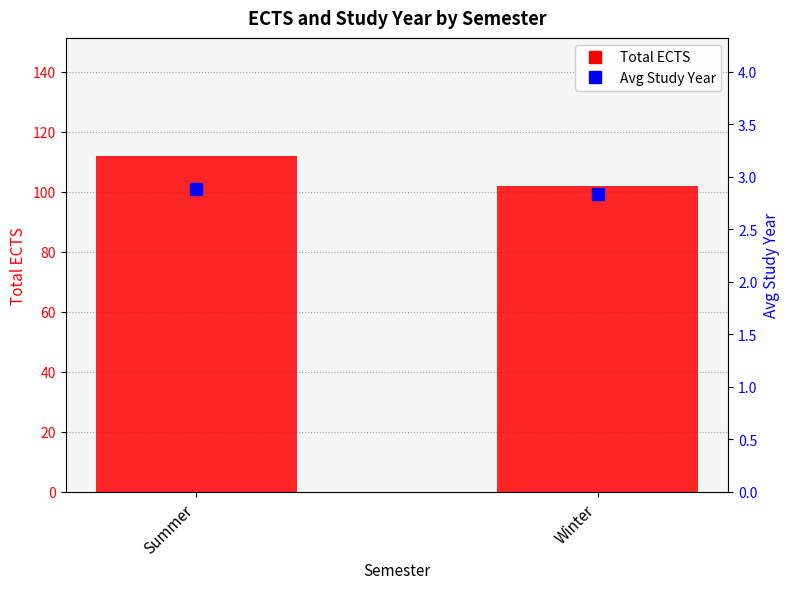

What is the smallest value displayed?

2.8